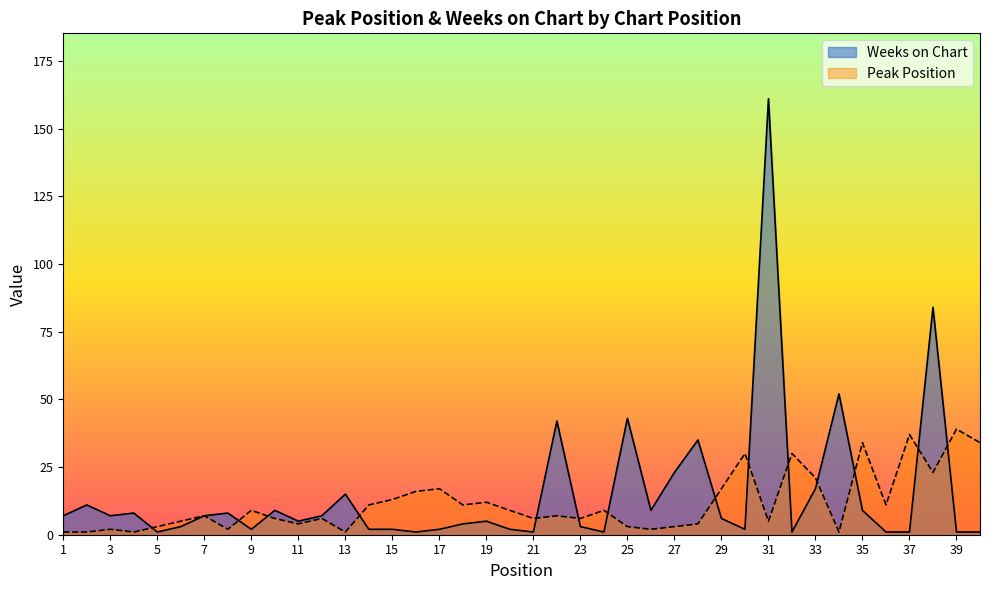

Does the chart display data point markers on the line(s)?

No